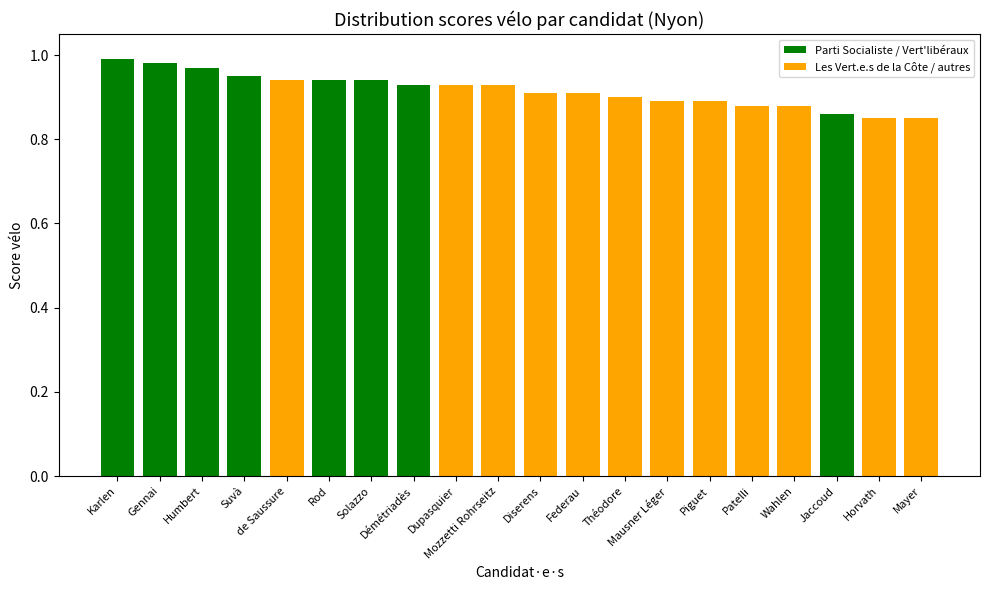

What value does the data have at Théodore?

0.9